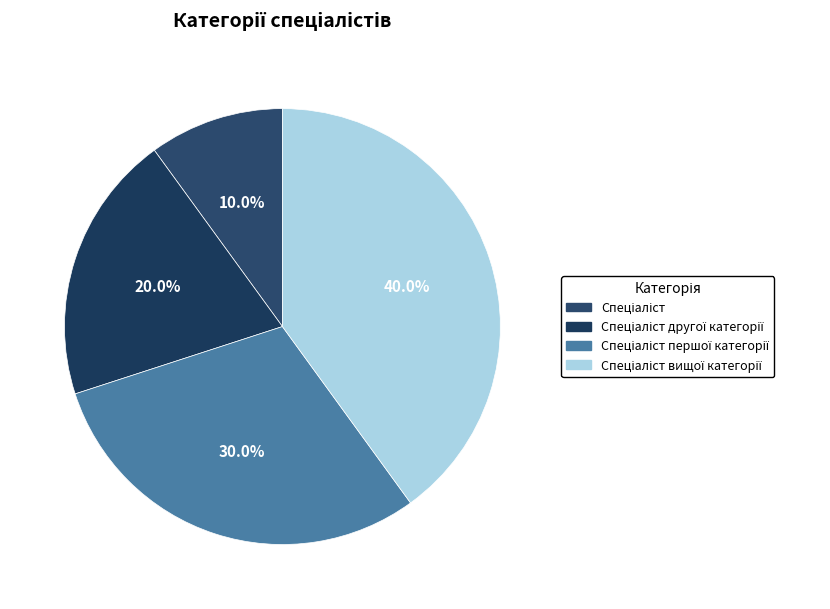

Count the number of slices in the pie.

4